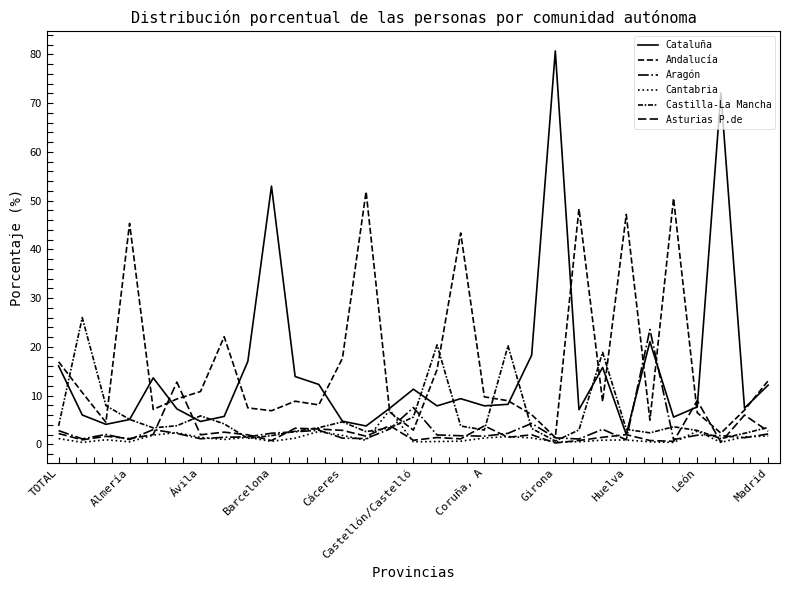

Where is Aragón nearest to the value 12?

Castellón/Castelló